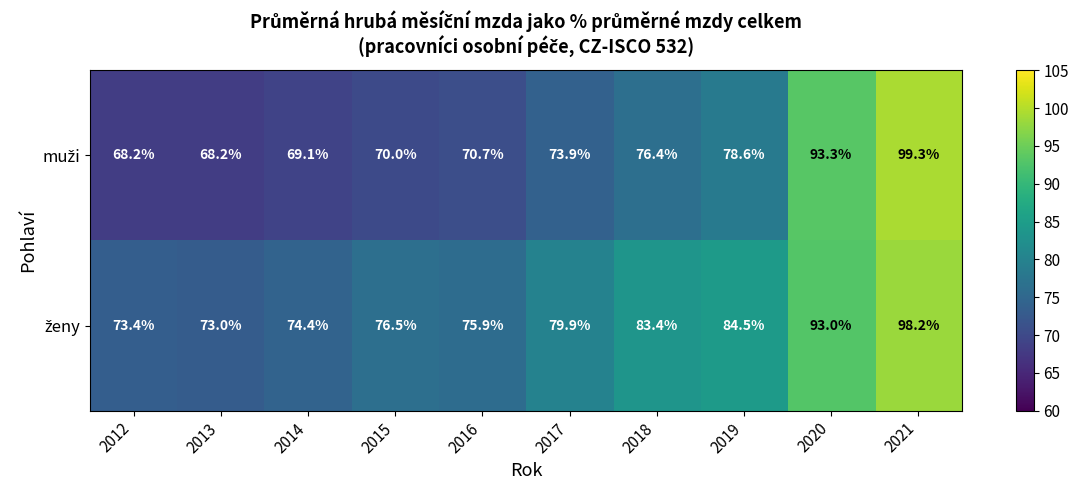

What is the total value across all series at 2013?

141.2